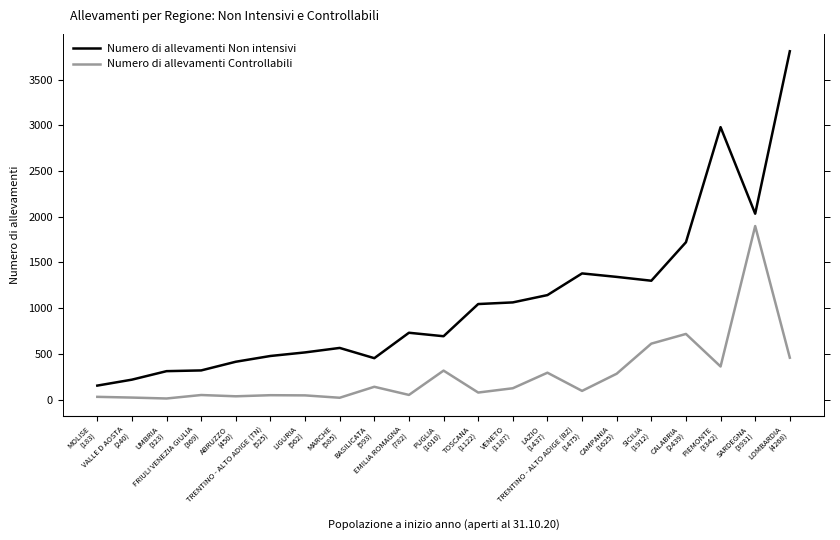

True or false: Numero di allevamenti Non intensivi and Numero di allevamenti Controllabili intersect in this chart.

False